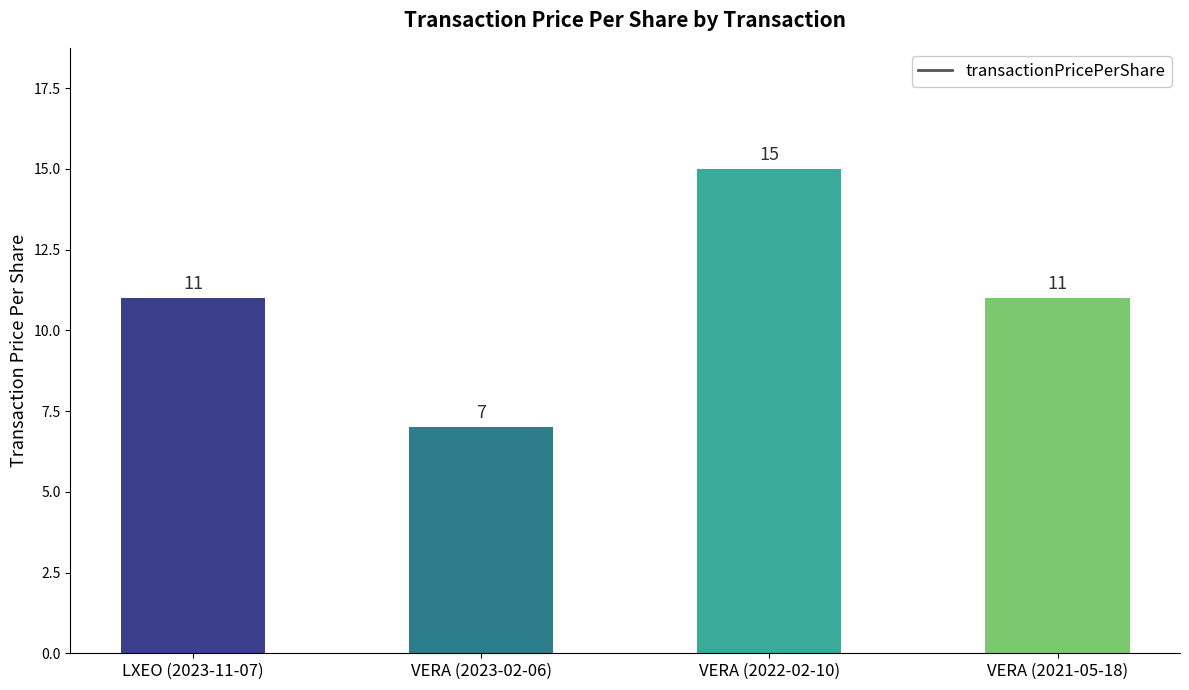

What is the sum of all values?

44